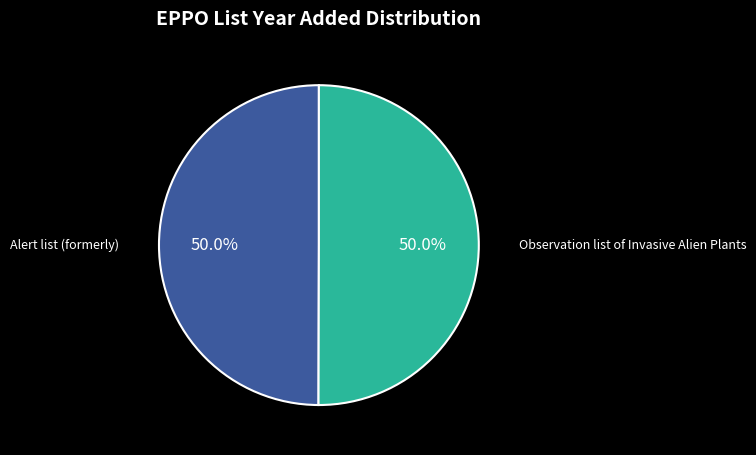

What is the smallest slice in the pie chart?

Alert list (formerly)